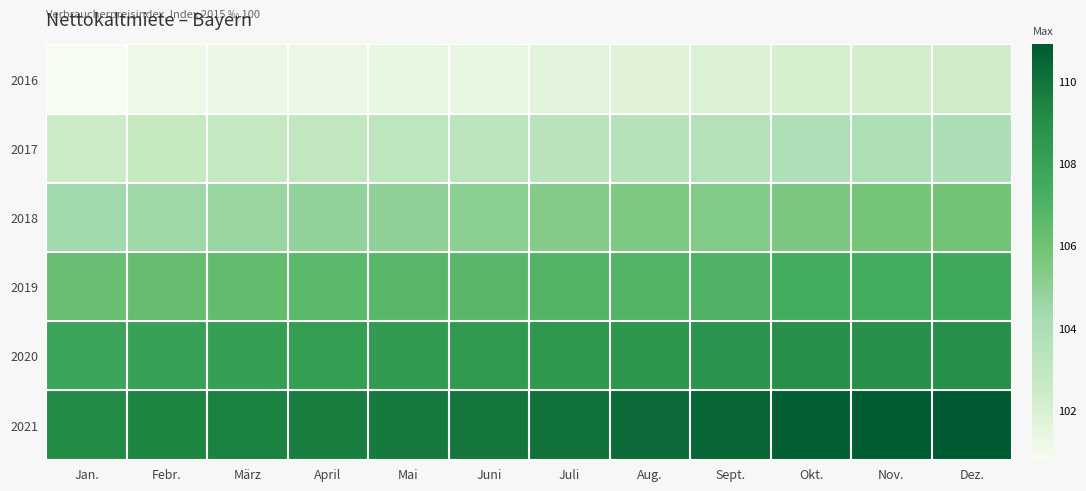

What is the greatest value displayed?

110.9